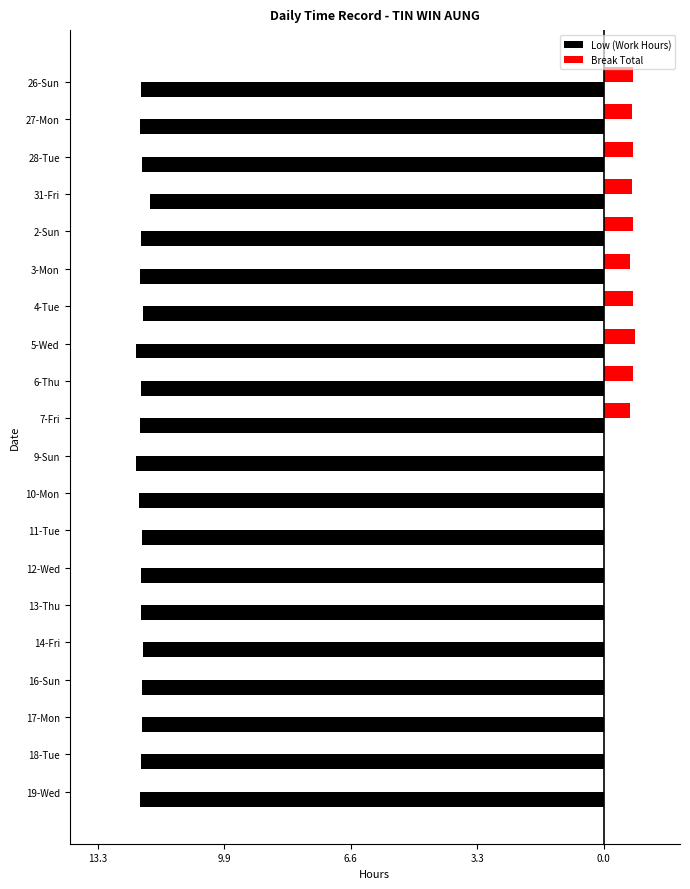

What are all the series names shown in the legend?

Low (Work Hours), Break Total